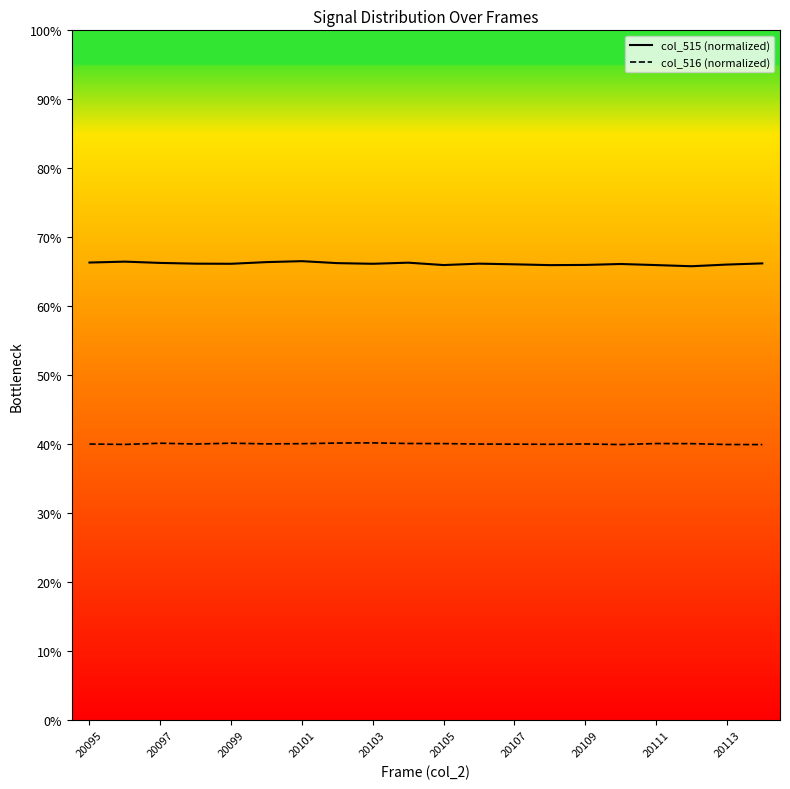

What is the highest value of the col_516 (normalized) series?

40.2